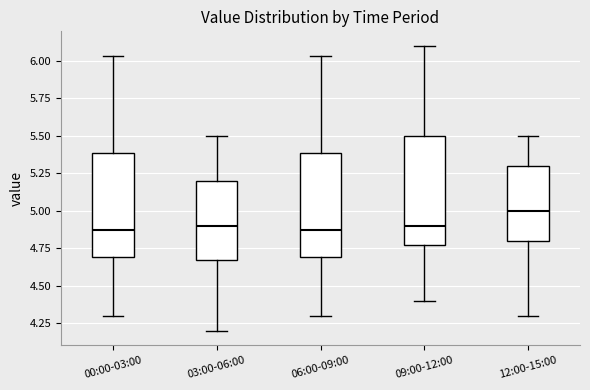

Reading left to right, transcribe this box plot: for each box, give where its median line is, the range the box spans, and where its two whiskers end, as read against the y-axis. The values are not printed on the chart, so give them approximately, as read against the axis.

00:00-03:00: median 4.85, box 4.70 to 5.40, whiskers 4.30 to 6.05
03:00-06:00: median 4.90, box 4.70 to 5.20, whiskers 4.20 to 5.50
06:00-09:00: median 4.85, box 4.70 to 5.40, whiskers 4.30 to 6.05
09:00-12:00: median 4.90, box 4.80 to 5.50, whiskers 4.40 to 6.10
12:00-15:00: median 5.00, box 4.80 to 5.30, whiskers 4.30 to 5.50